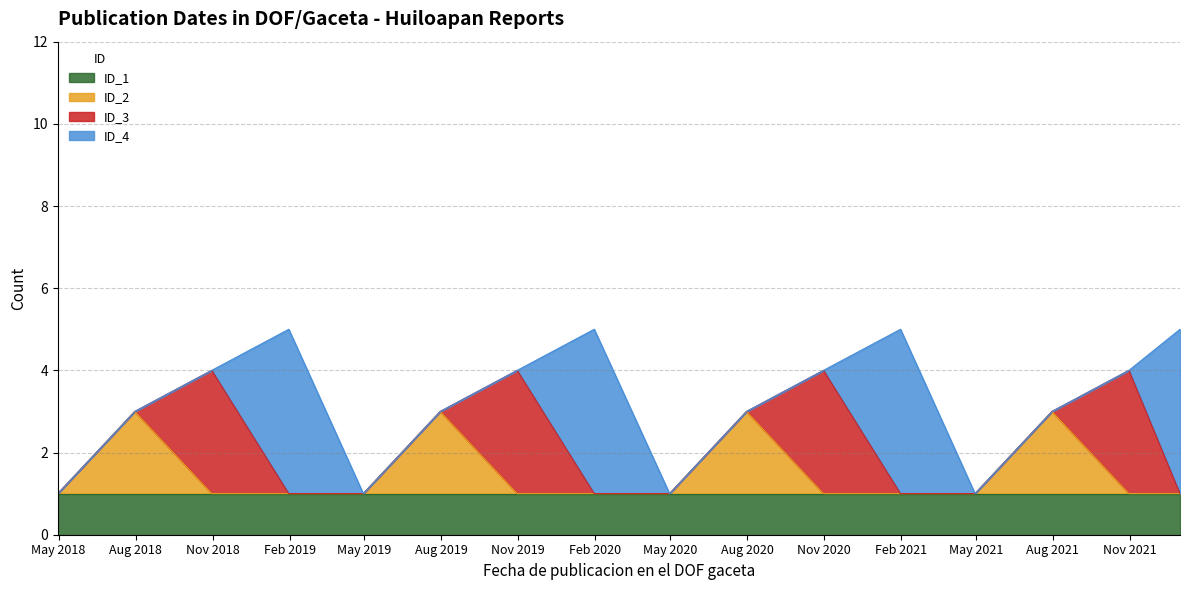

Does the chart display data point markers on the line(s)?

No